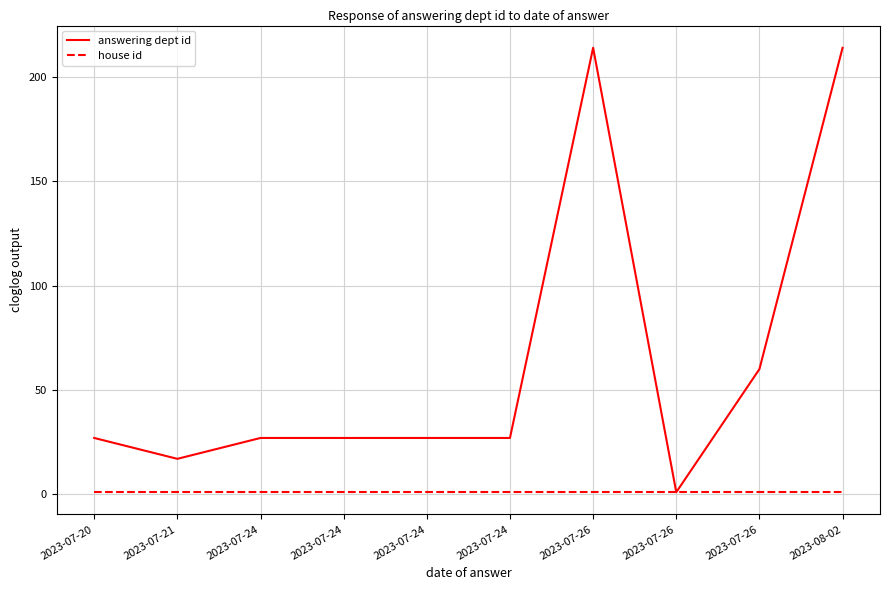

Does the chart display data point markers on the line(s)?

No